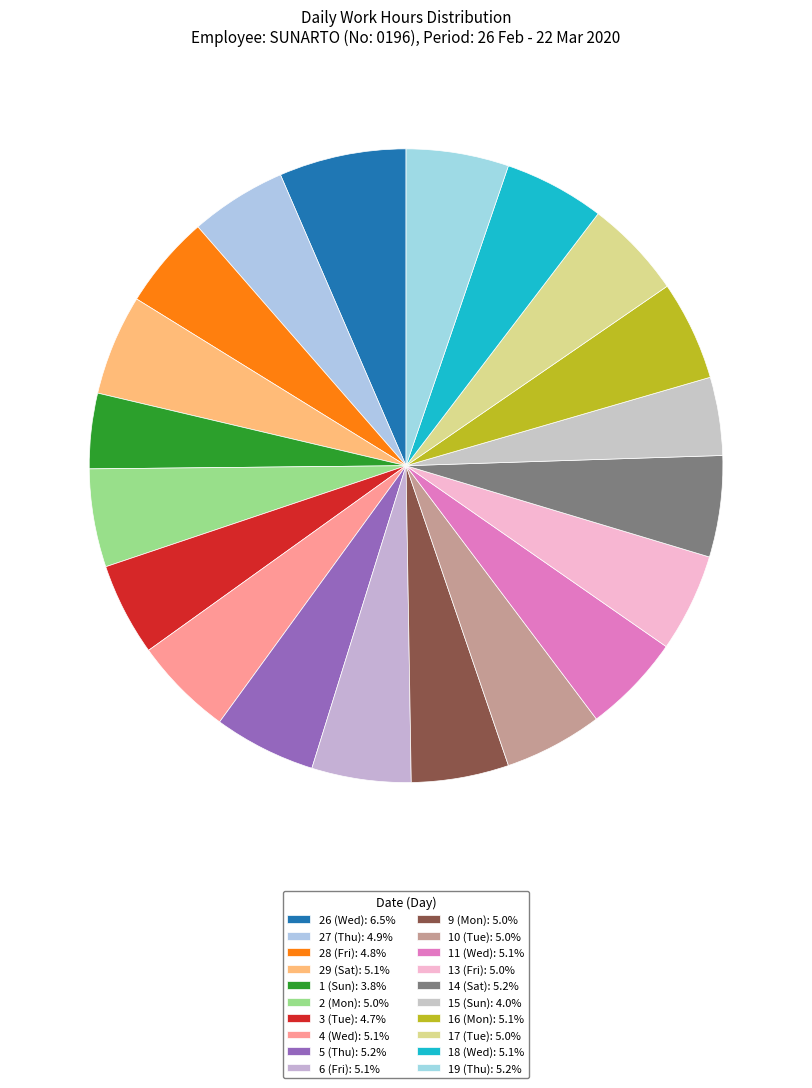

How many slices are in this pie chart?

20